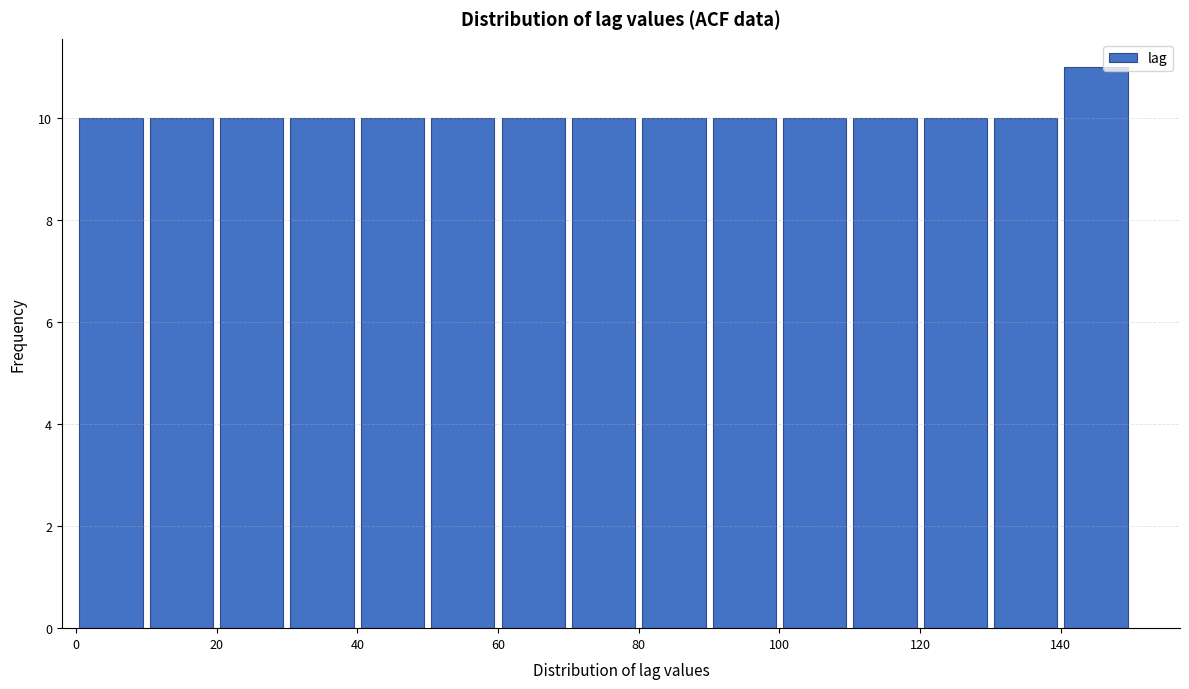

How tall is the bar that spans 120 to 130 on the x-axis? The values are not printed on the chart, so give them approximately, as read against the axis.

10